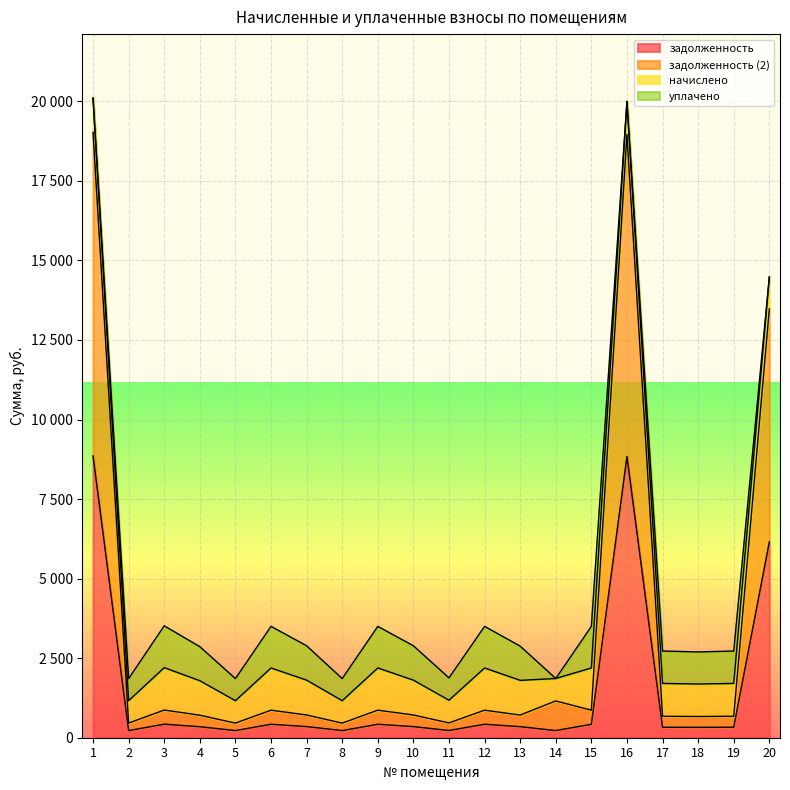

Is it true that задолженность equals 423.7 at 6?

True